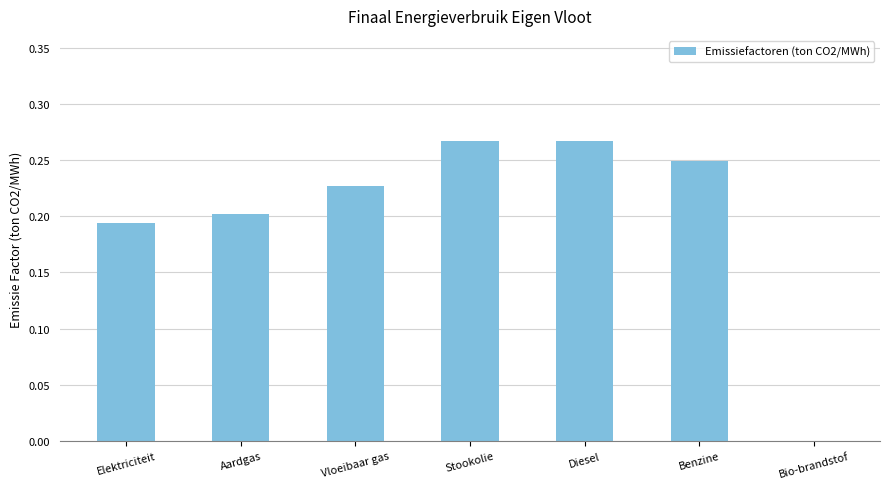

How many values are between 0 and 1?

7